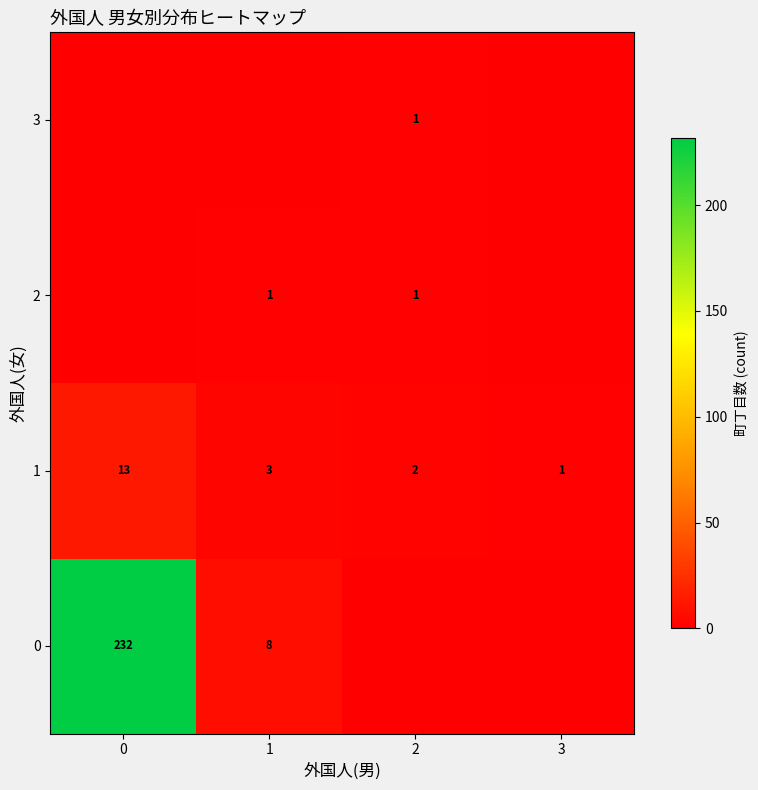

Is the value of 1 at 3 greater than the value of 0 at 1?

No